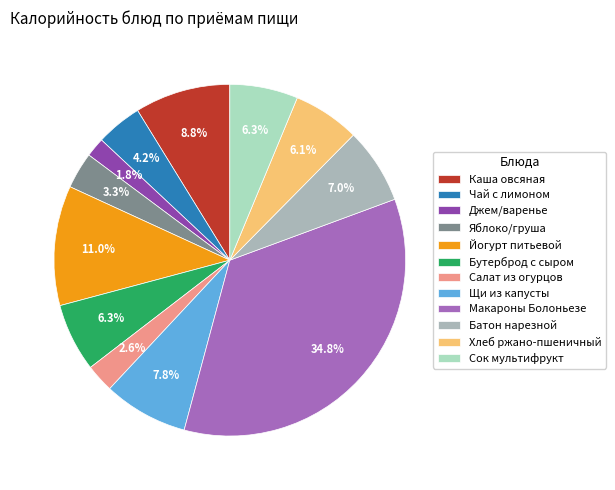

What percentage is NOT represented by Каша овсяная?

91.2%